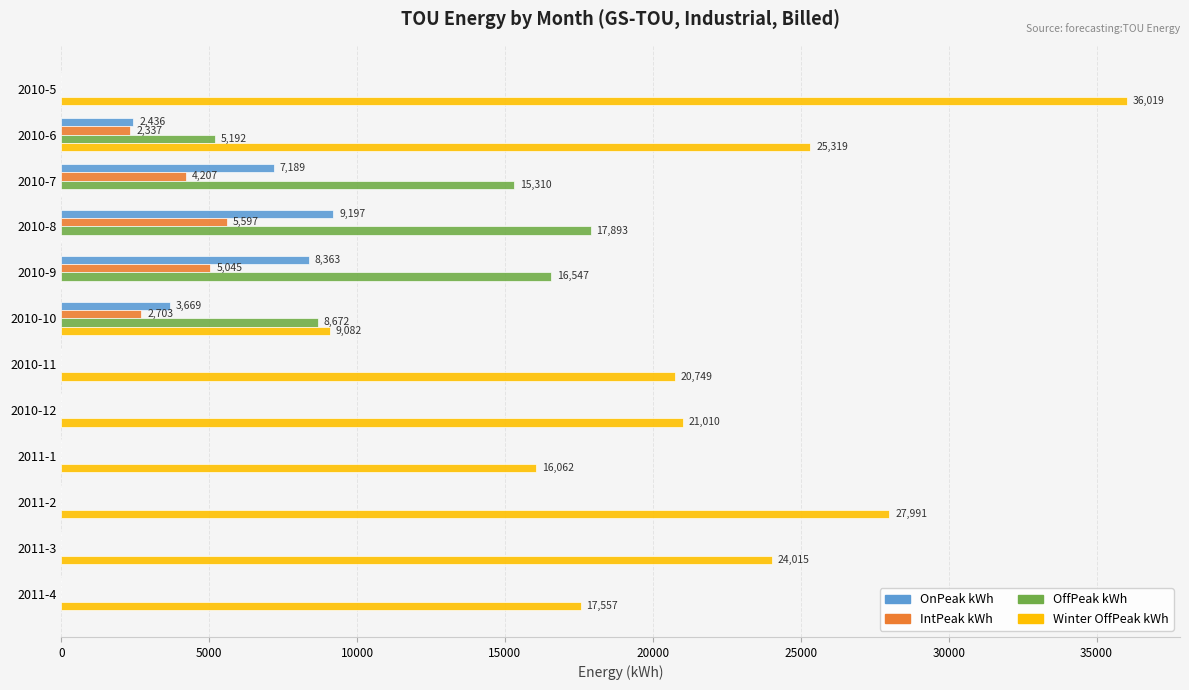

What is the sum of all IntPeak kWh values?

19889